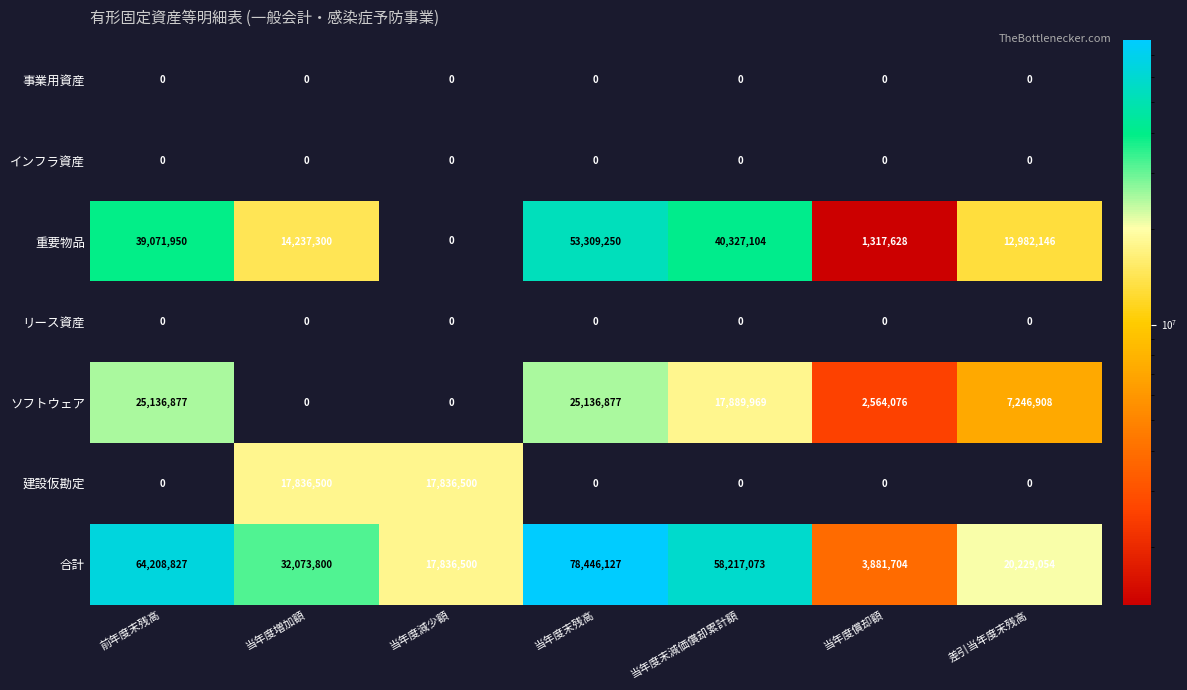

At which category does the chart reach its peak across all series?

当年度末残高